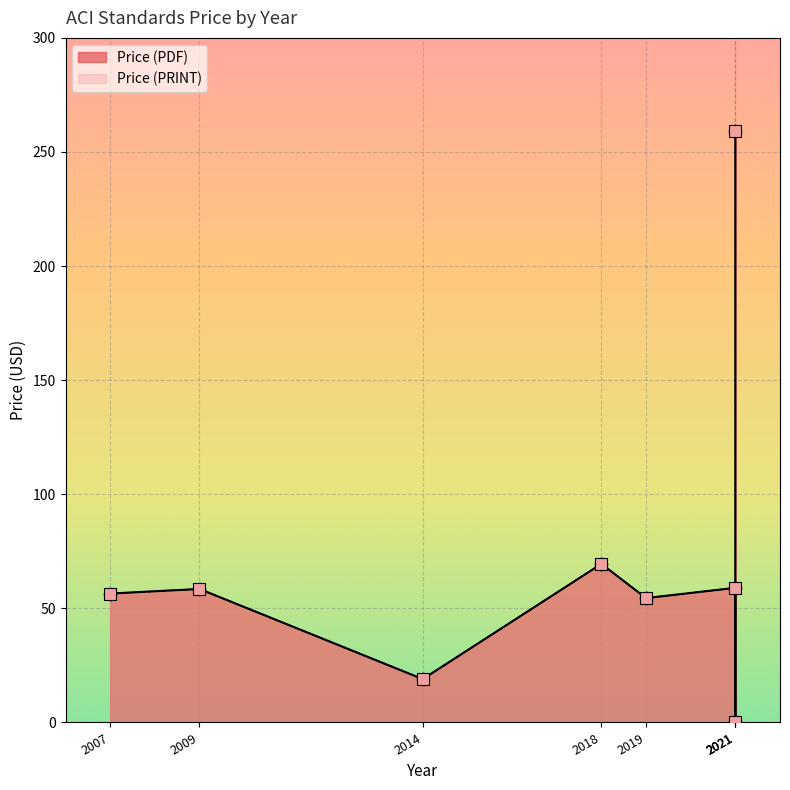

At which category is the sum across all series the highest?

2021